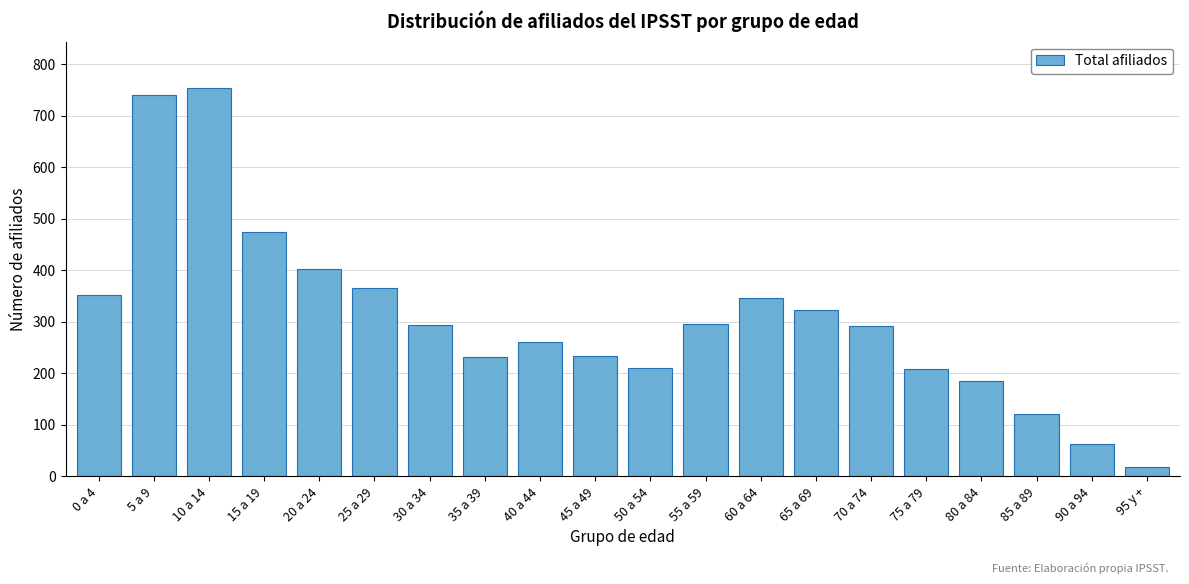

The value at 95 y + is 19. True or false?

True